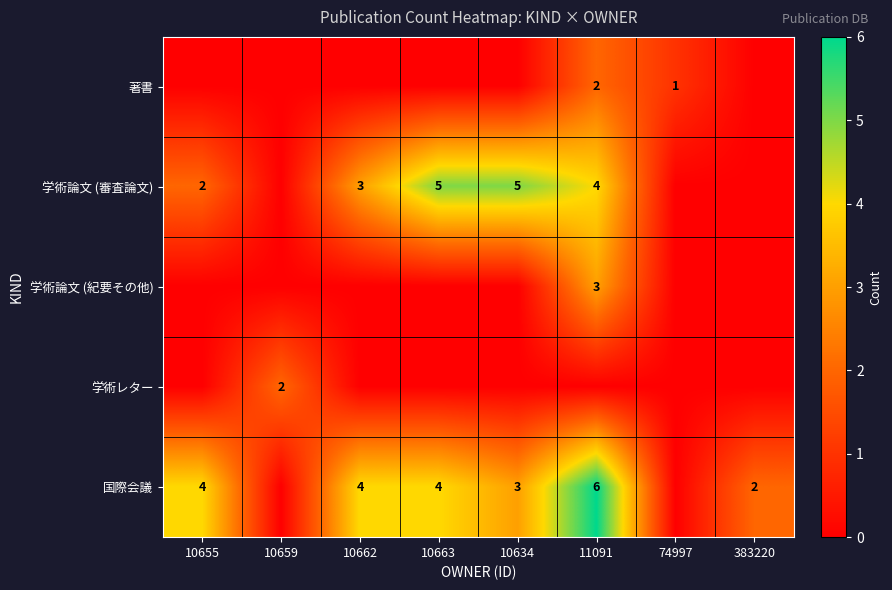

True or false: 国際会議 has a value of 1 at 10634.

False